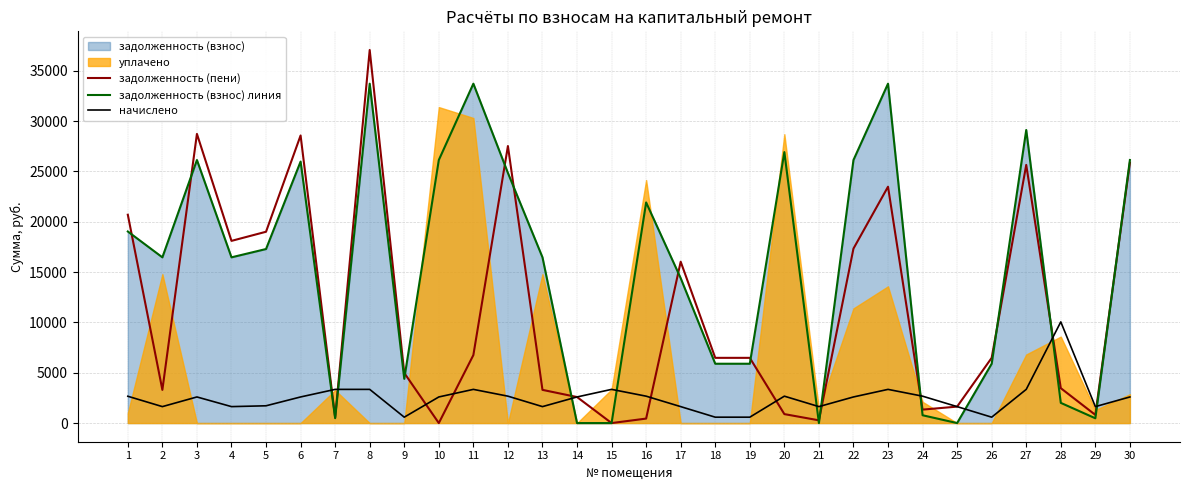

How many data points in задолженность (пени) are less than 6478?

14